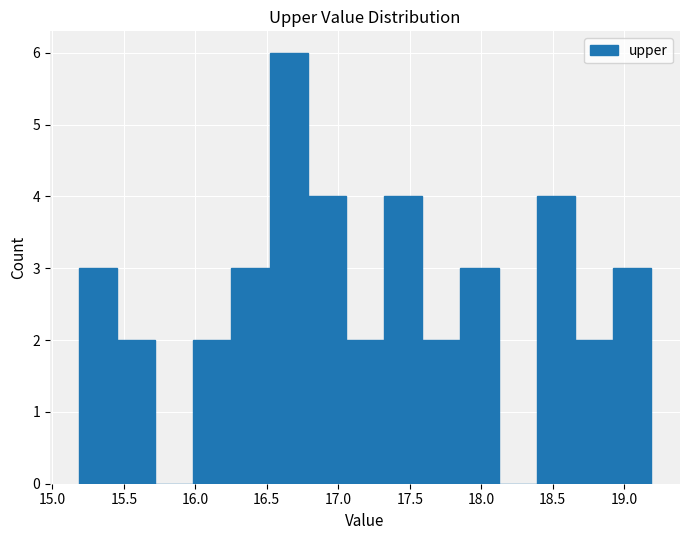

Reading left to right, list every bar in this chart as the range it spans on the x-axis followed by its height. Neither the bar edges nor the heights are printed on the chart, so give them approximately, as read against the axes.

15.20 to 15.45: 3
15.45 to 15.70: 2
15.70 to 16.00: 0
16.00 to 16.25: 2
16.25 to 16.50: 3
16.50 to 16.80: 6
16.80 to 17.05: 4
17.05 to 17.30: 2
17.30 to 17.60: 4
17.60 to 17.85: 2
17.85 to 18.10: 3
18.10 to 18.40: 0
18.40 to 18.65: 4
18.65 to 18.90: 2
18.90 to 19.20: 3